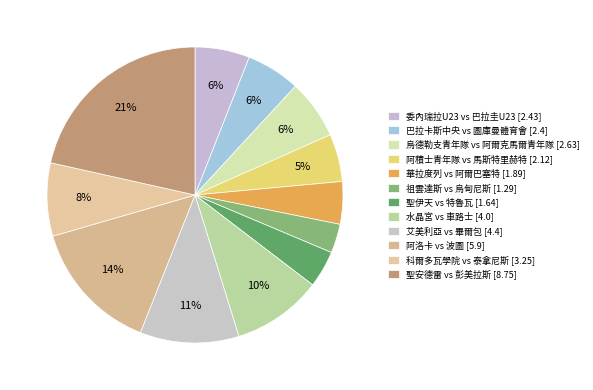

How many segments does this pie chart have?

12